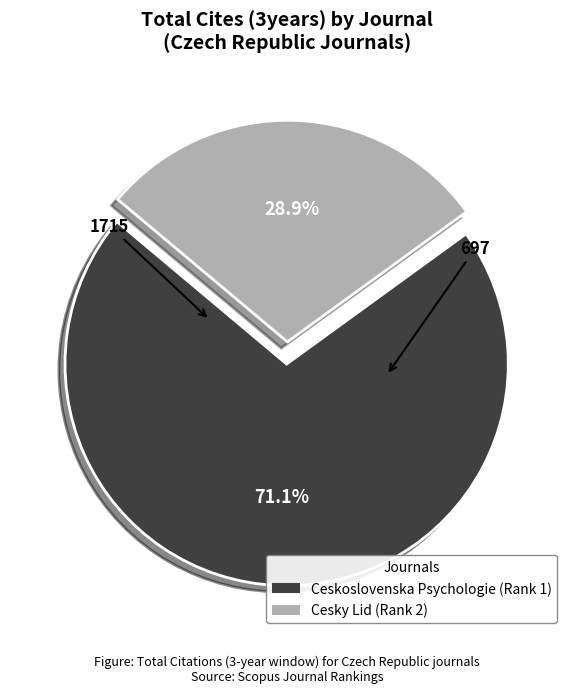

What percentage do Cesky Lid and Ceskoslovenska Psychologie together represent?

100.0%